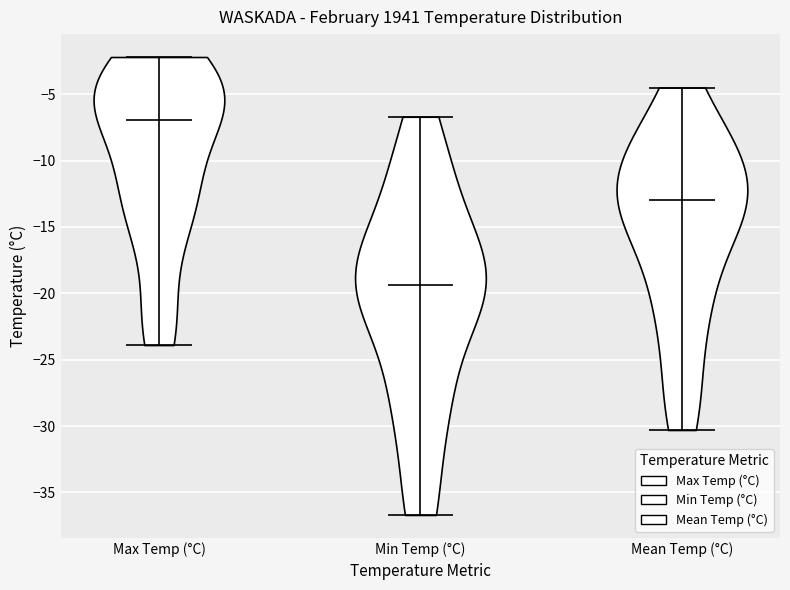

Which violin has the lowest median line?

Min Temp (°C)